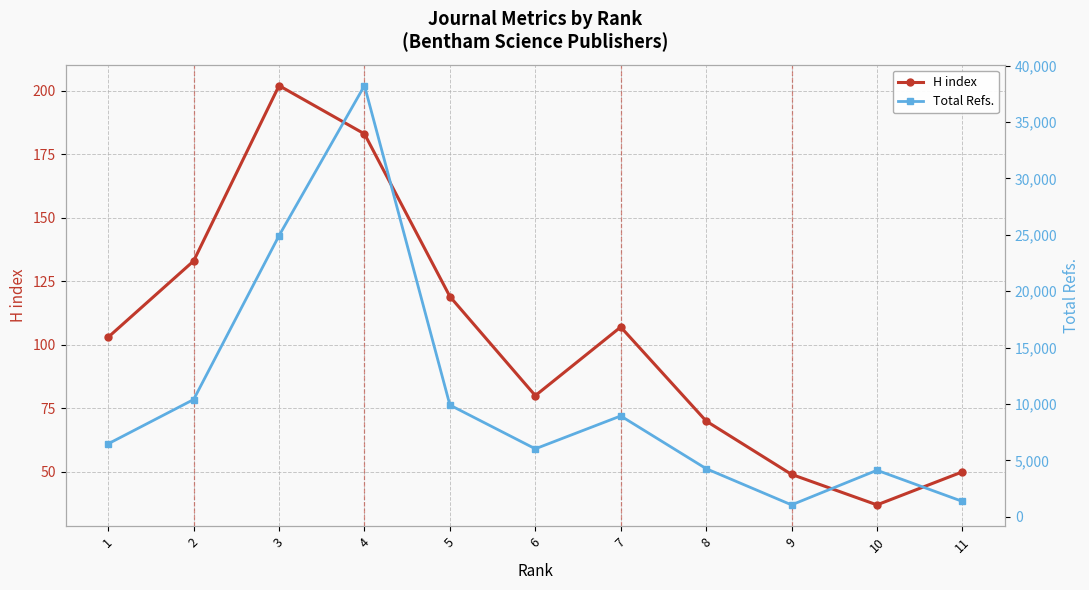

What is the sum of all H index values?

1133